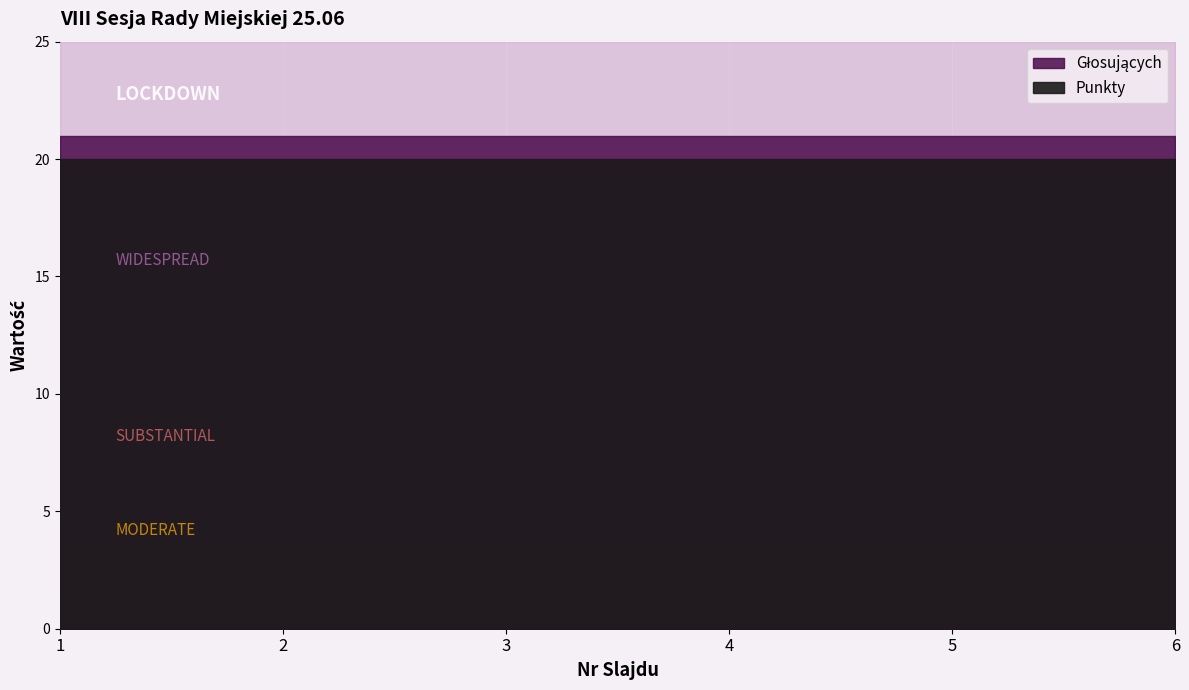

Rank the series by their maximum value, from lowest to highest.

Punkty, Głosujących